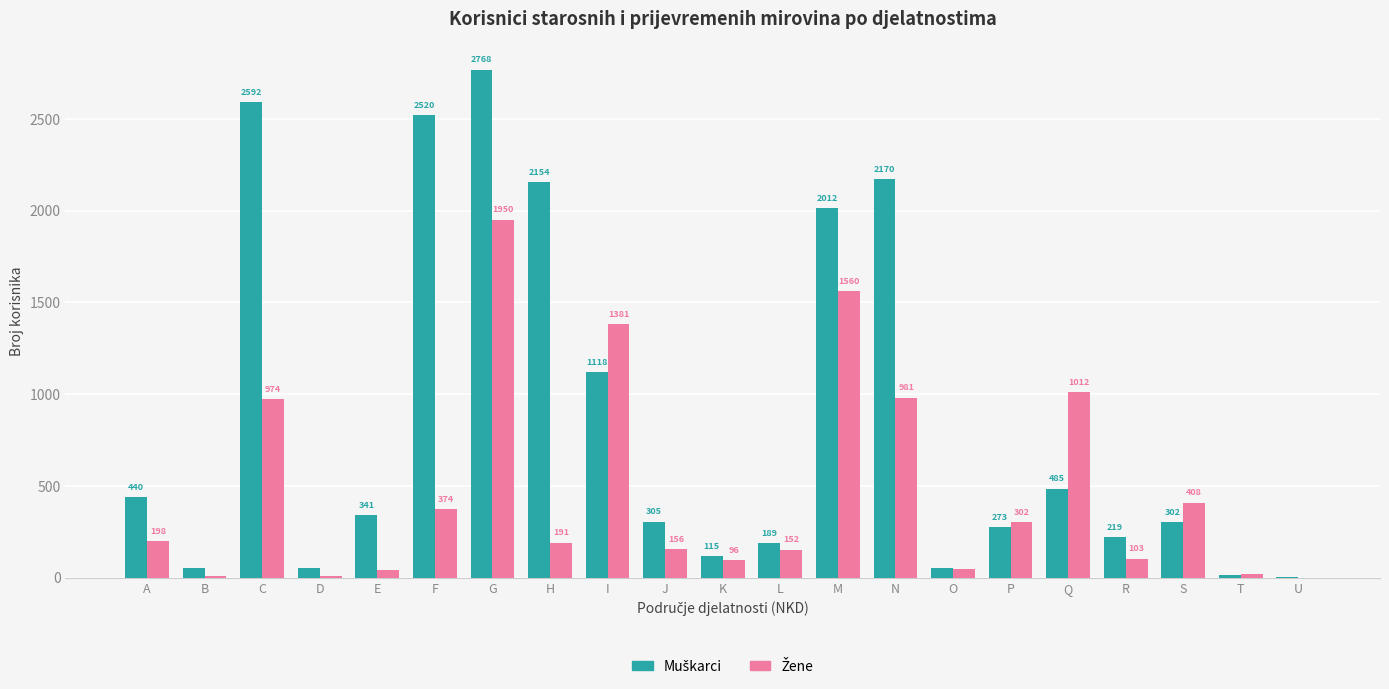

Which category has the highest value across all series?

G